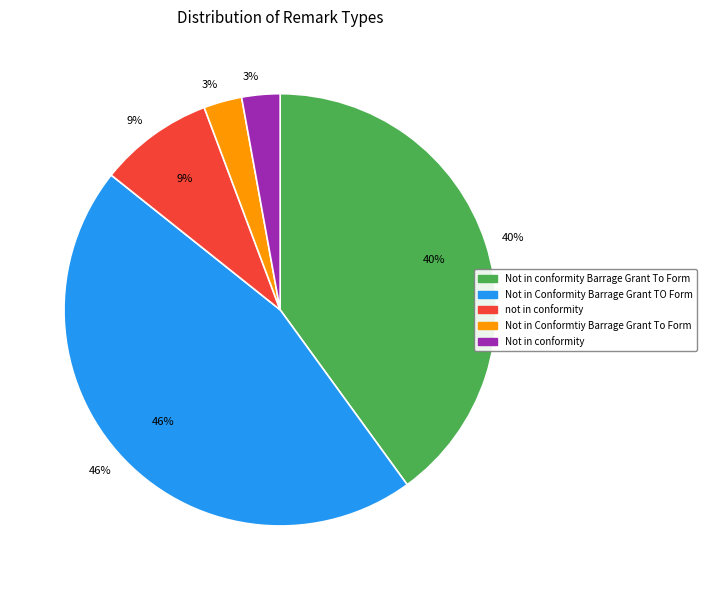

Which category has the smallest portion of the pie?

Not in Conformtiy Barrage Grant To Form